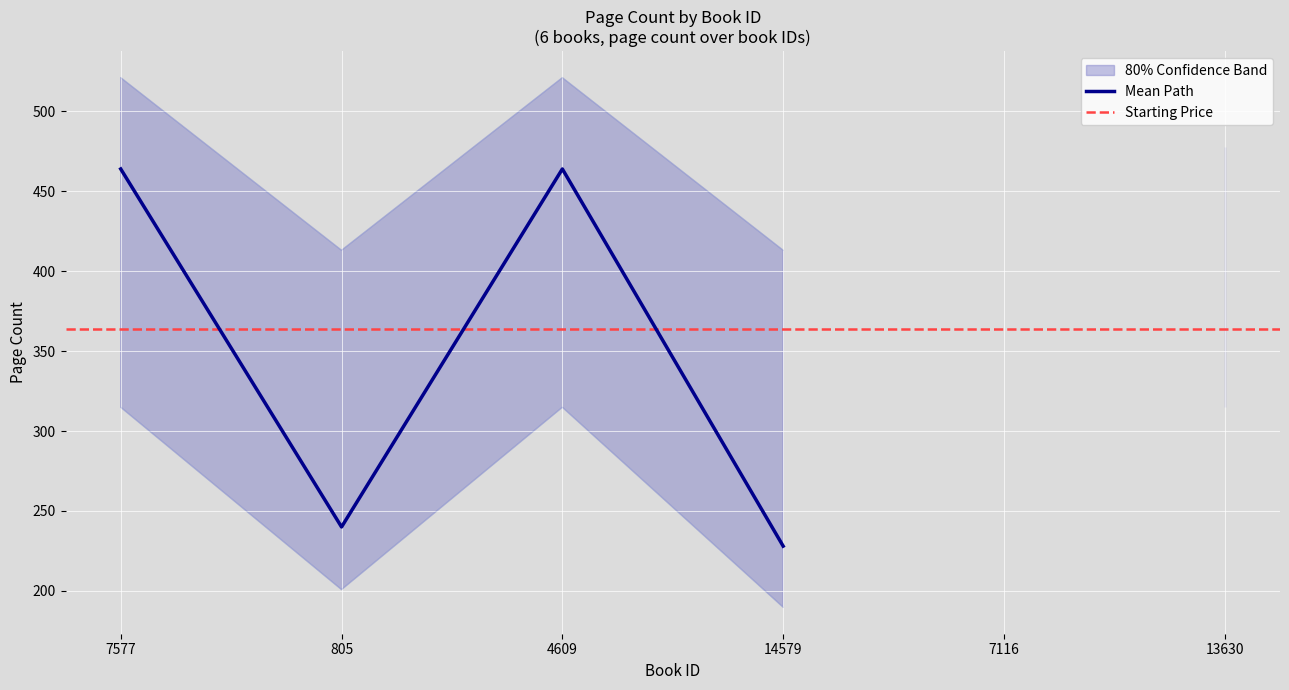

What is the difference between the second highest and second lowest values?

236